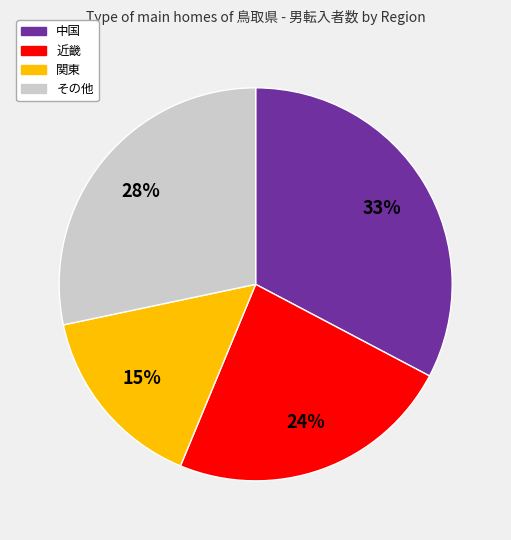

How many slices are in this pie chart?

4